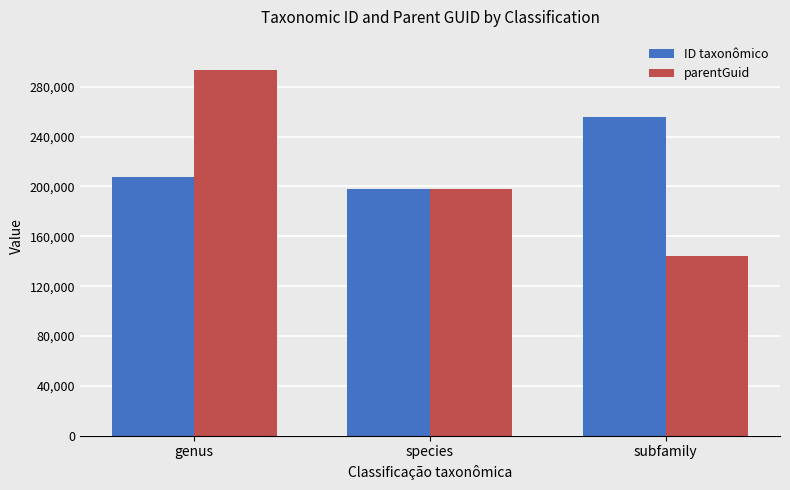

At which label does parentGuid reach its minimum?

subfamily